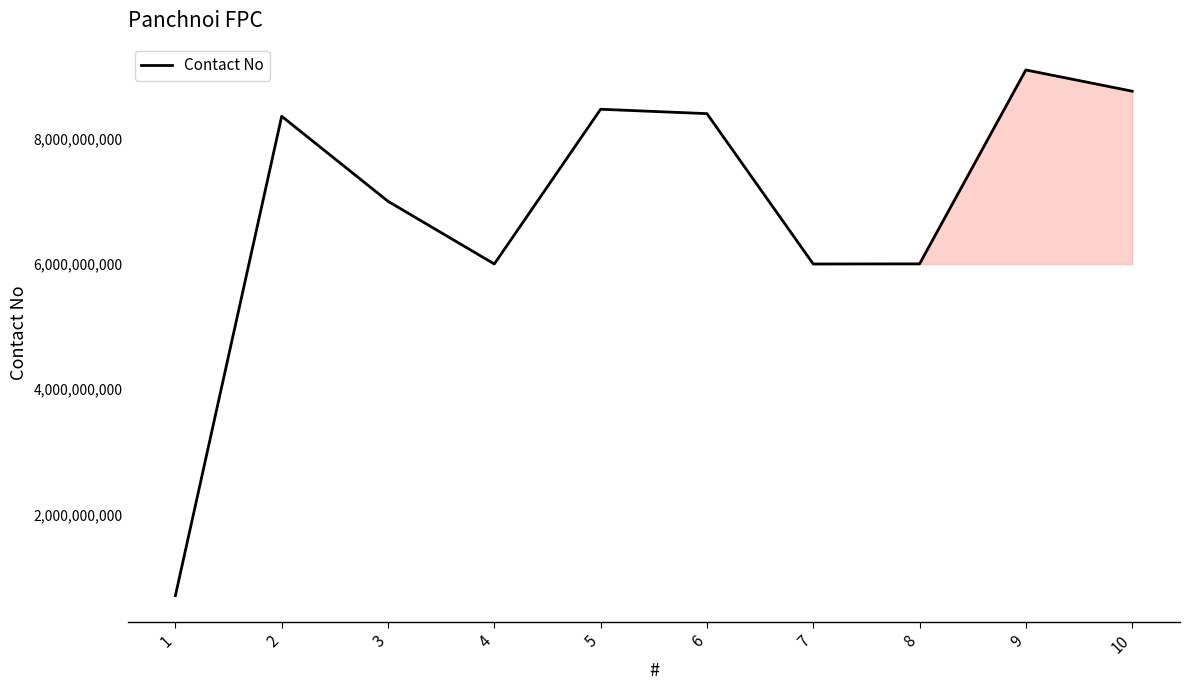

The value at 6 is 5479335028. True or false?

False